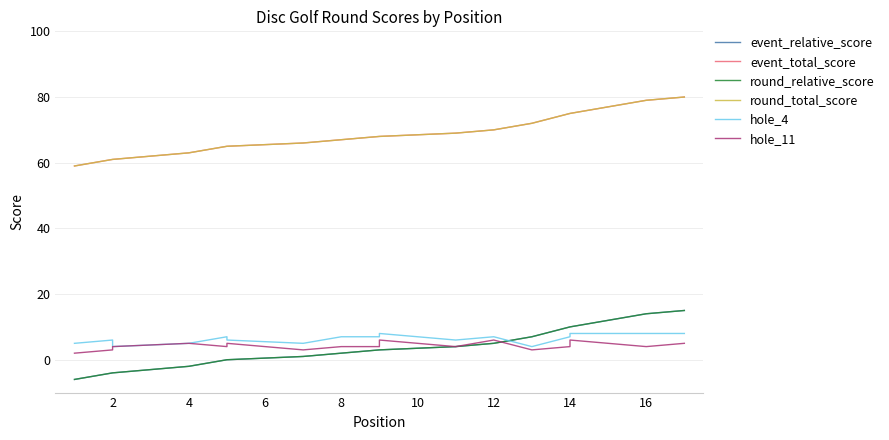

How many data points in hole_4 are above 7?

4